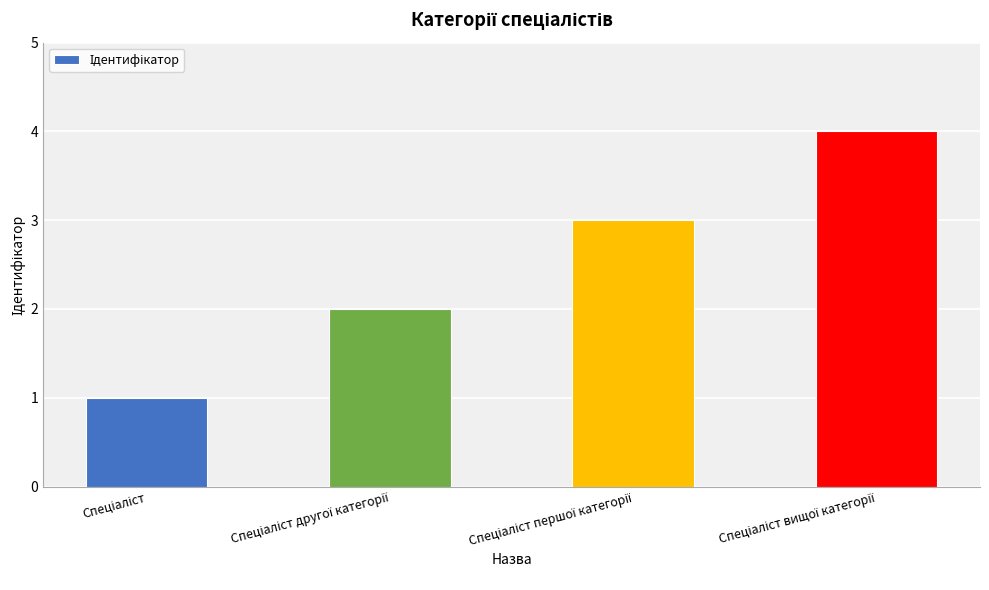

Are the bars horizontal?

No